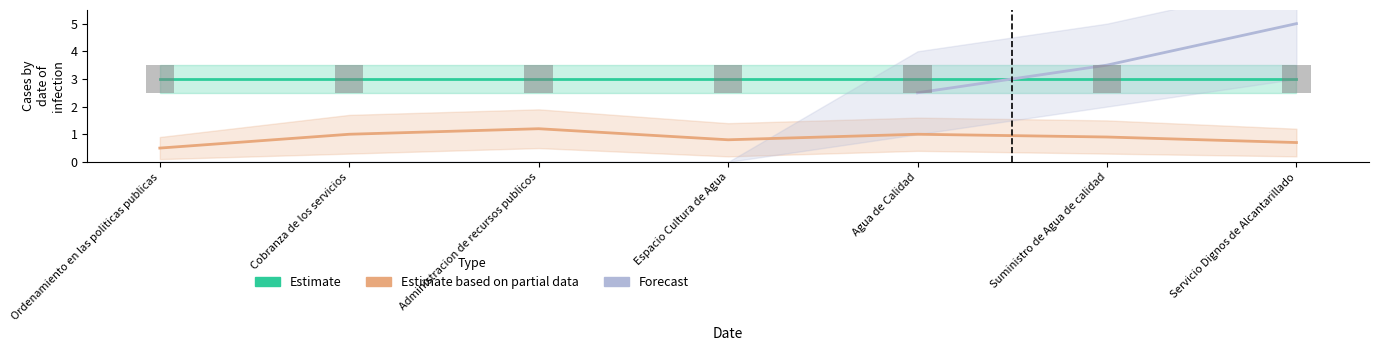

True or false: Forecast has a value of 2.5 at Agua de Calidad.

True